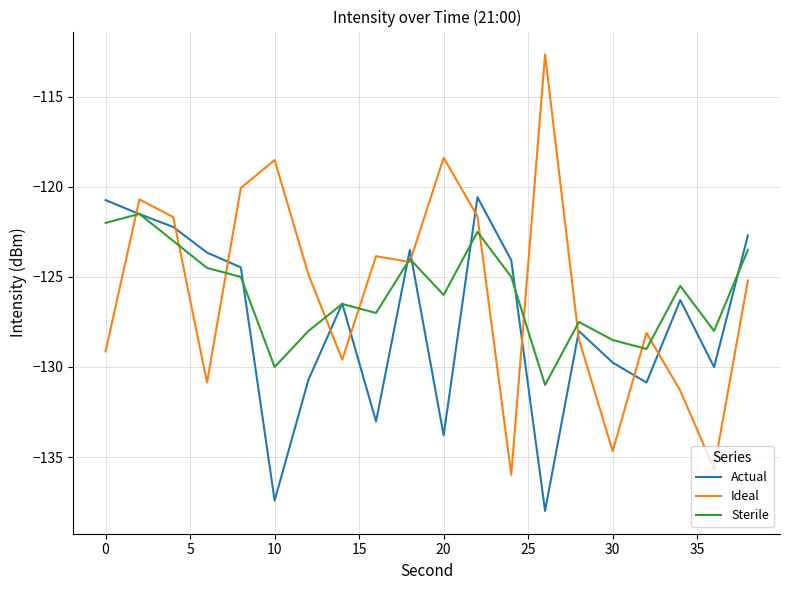

Which series has the largest range (max minus min)?

Ideal